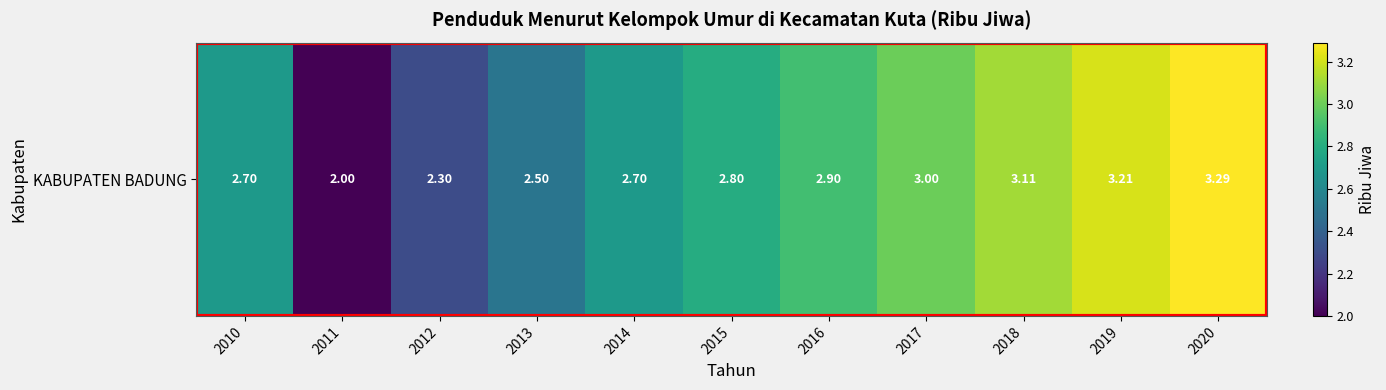

Reading left to right, list all the values displayed in this chart.

2010=2.7	2011=2.0	2012=2.3	2013=2.5	2014=2.7	2015=2.8	2016=2.9	2017=3.0	2018=3.1	2019=3.2	2020=3.3